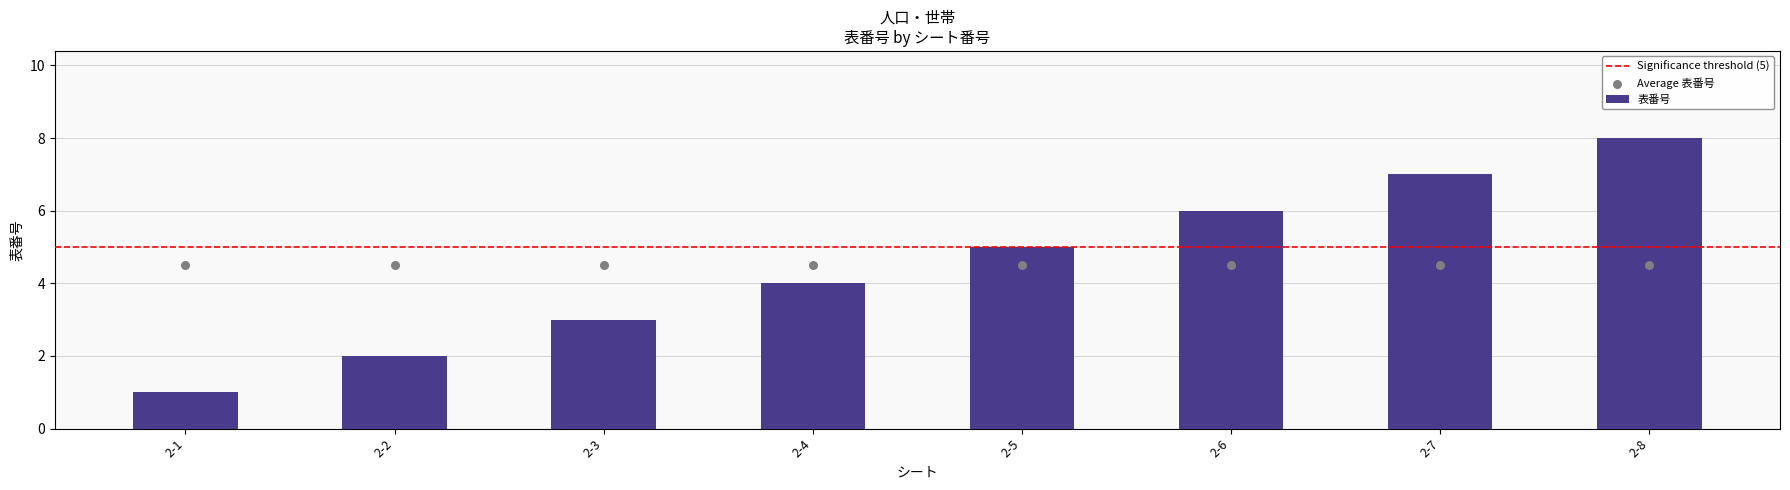

Between 2-1 and 2-8, which is larger?

2-8